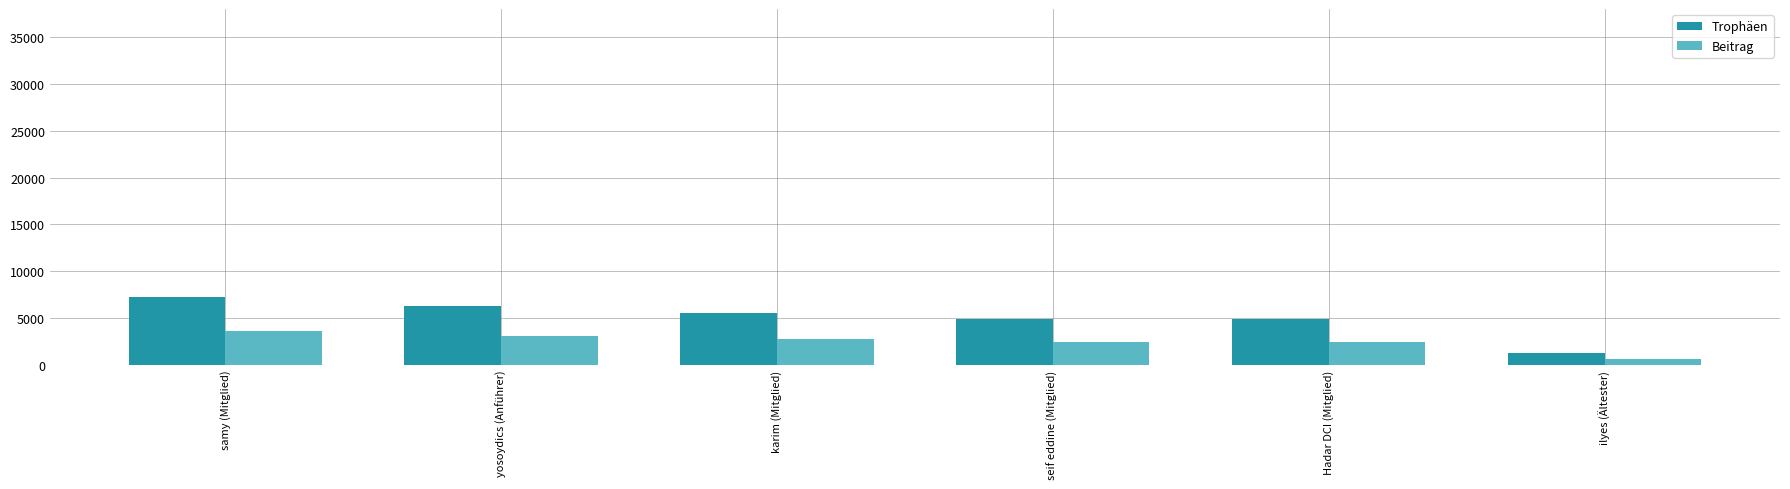

What is the minimum value for Trophäen?

1330